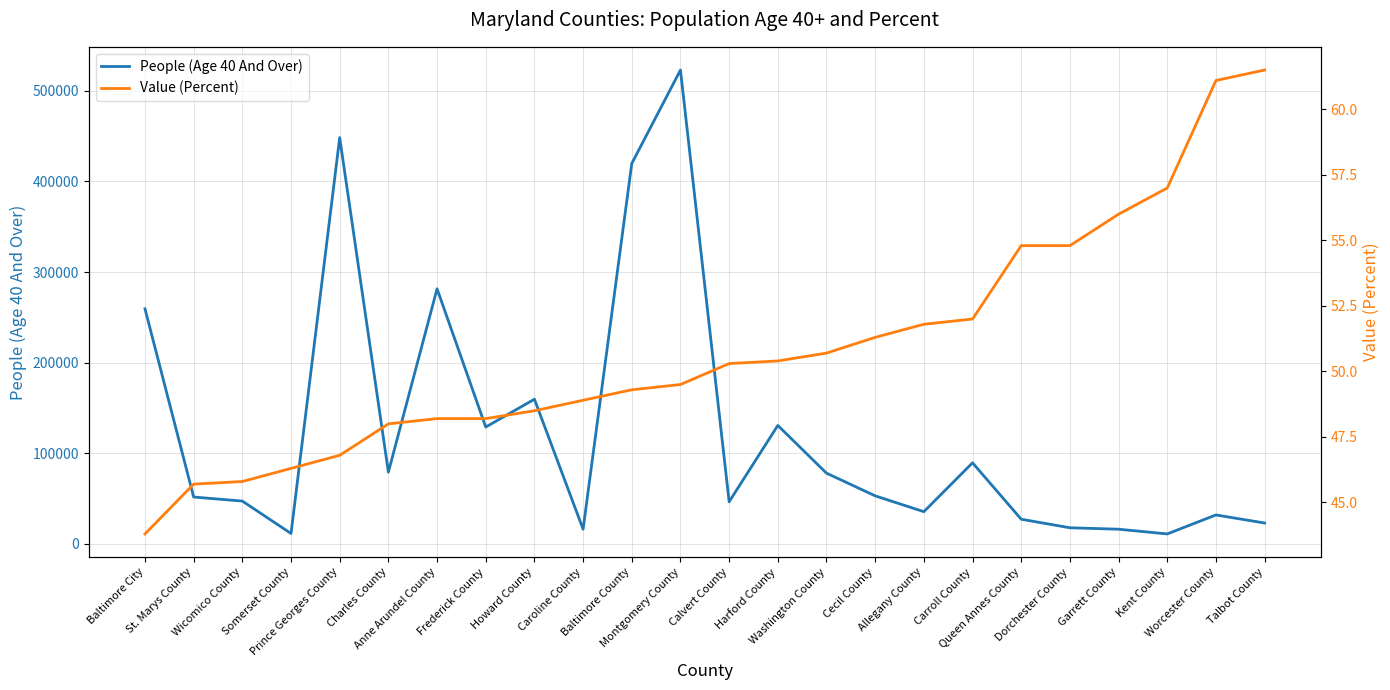

Does the chart display data point markers on the line(s)?

No